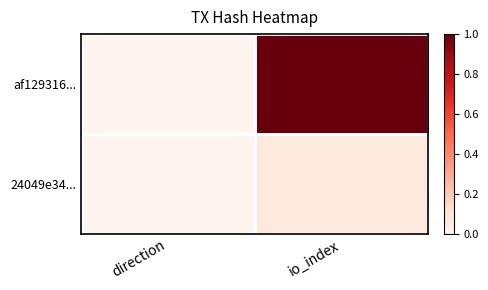

Reading right to left, transcribe all the data shown in this chart.

af129316...: io_index=1.0	direction=0.0
24049e34...: io_index=0.1	direction=0.0